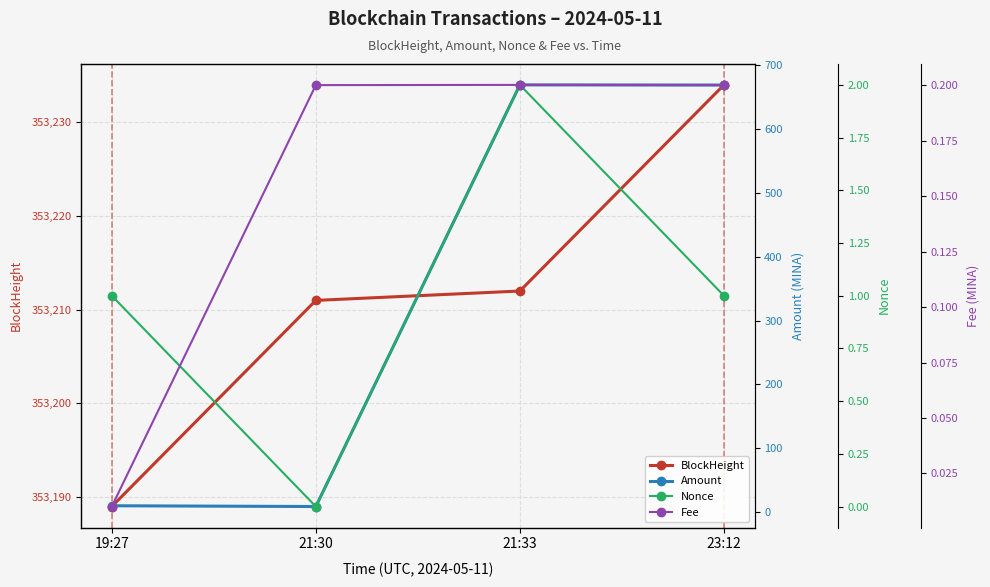

True or false: Amount and Nonce intersect in this chart.

False